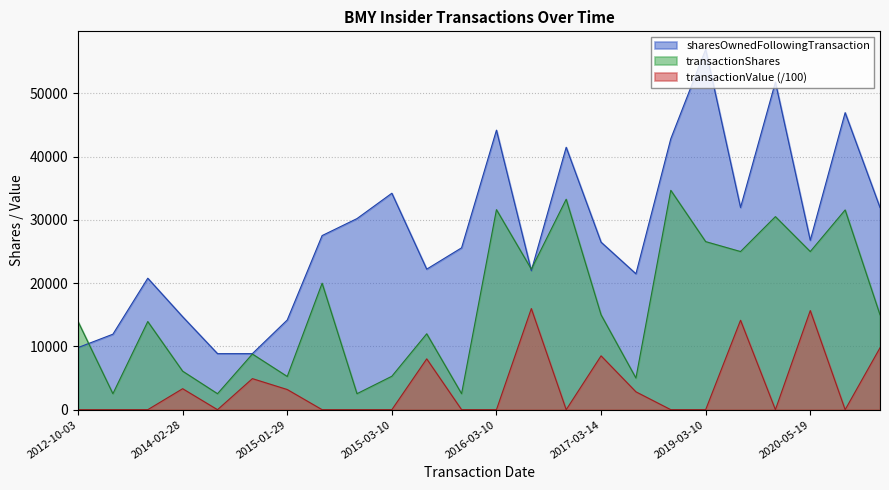

What is the label of the 3rd point from the right?

2020-05-19